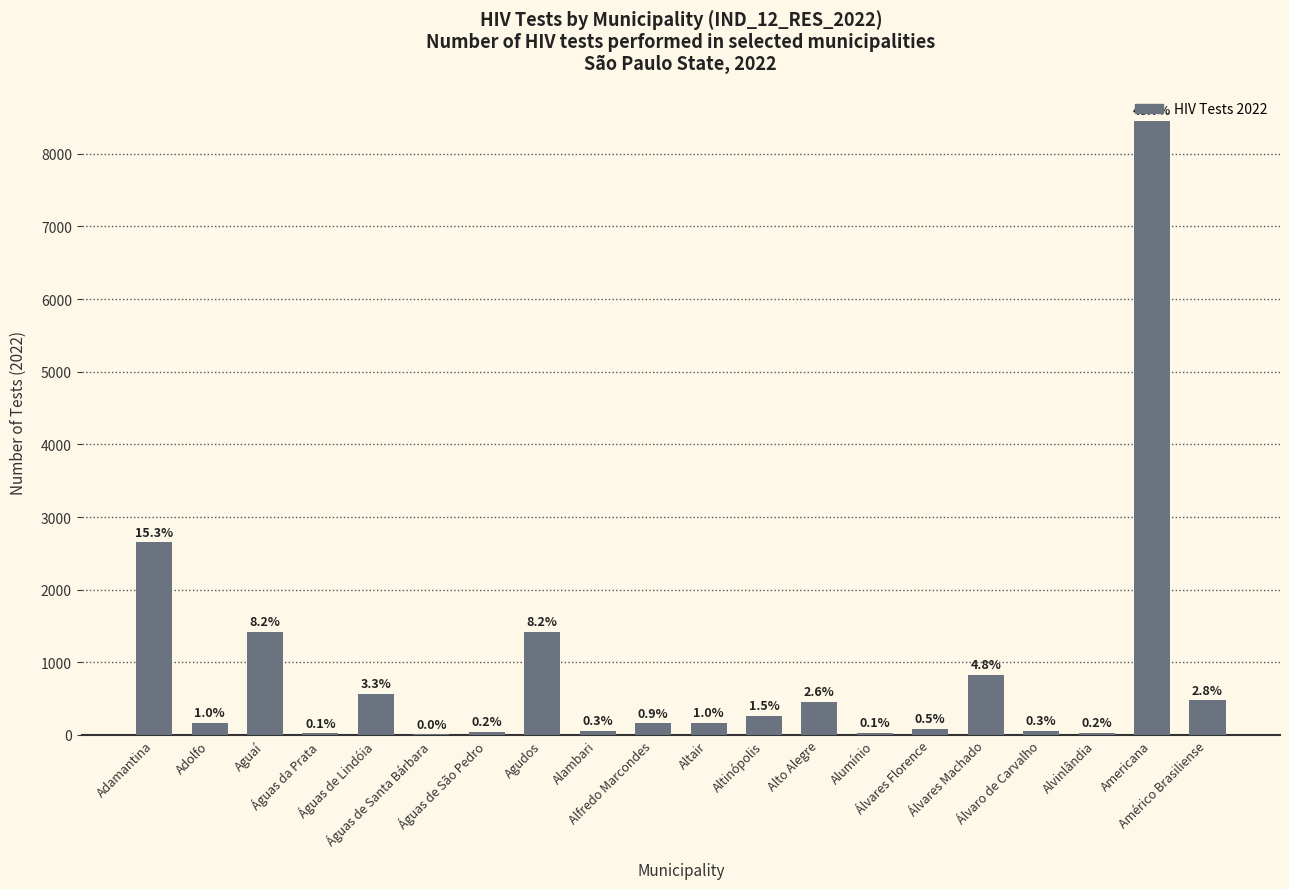

What is the change in value from Agudos to Álvares Machado?

-592